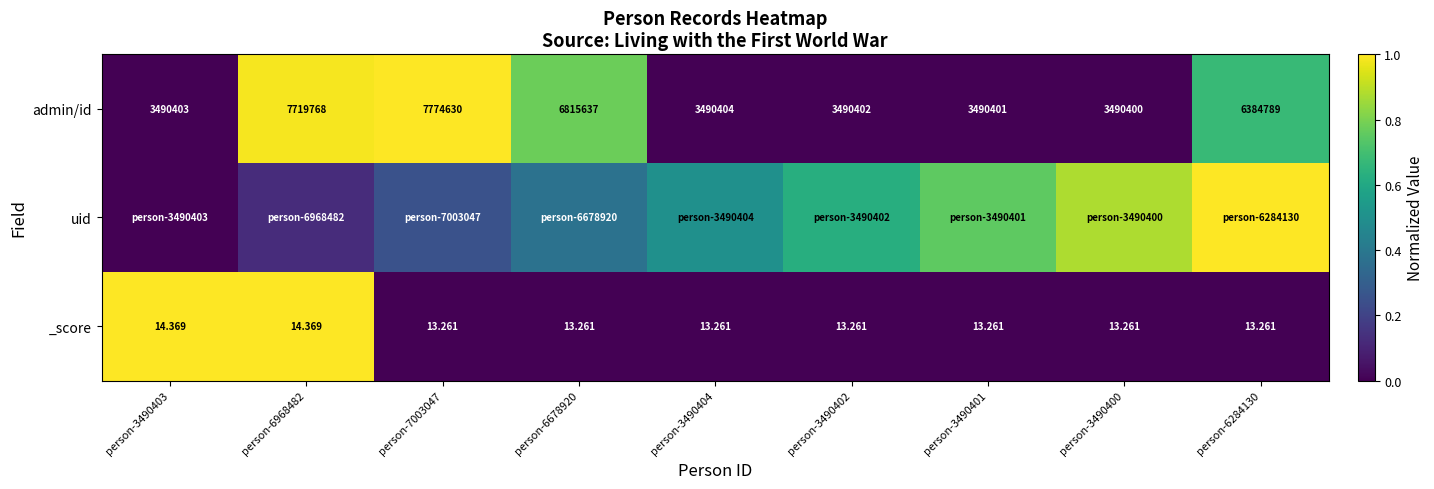

Is the value of _score at person-6284130 greater than the value of admin/id at person-3490403?

No